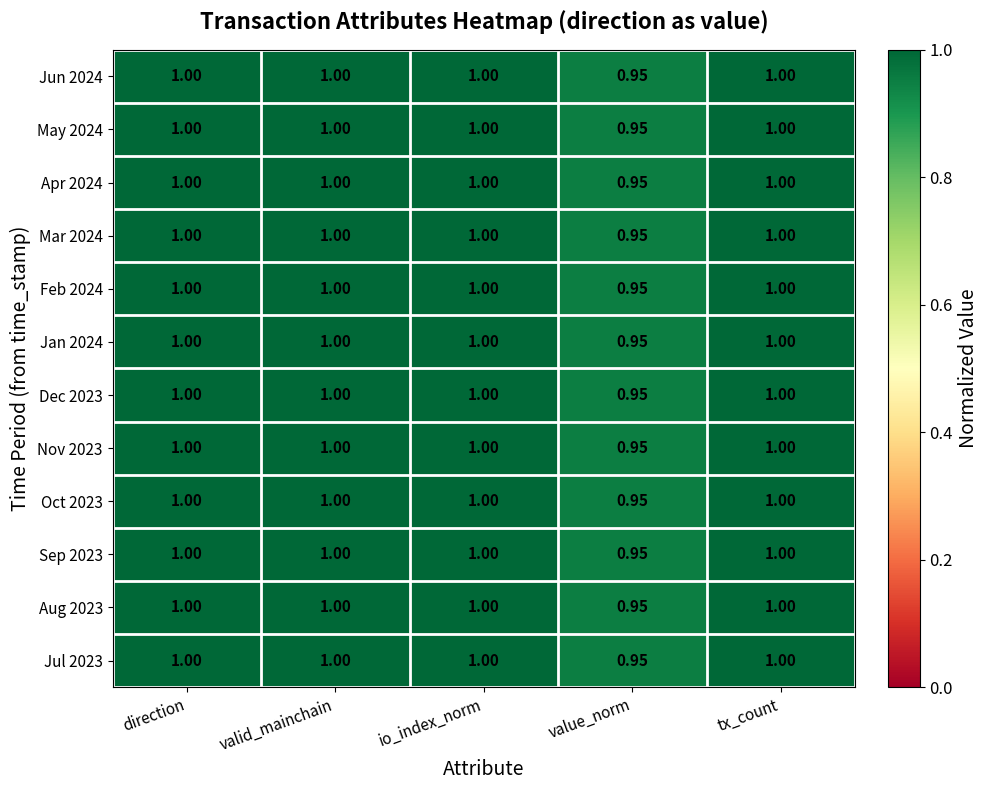

Is the value of Dec 2023 at value_norm greater than the value of Aug 2023 at direction?

No